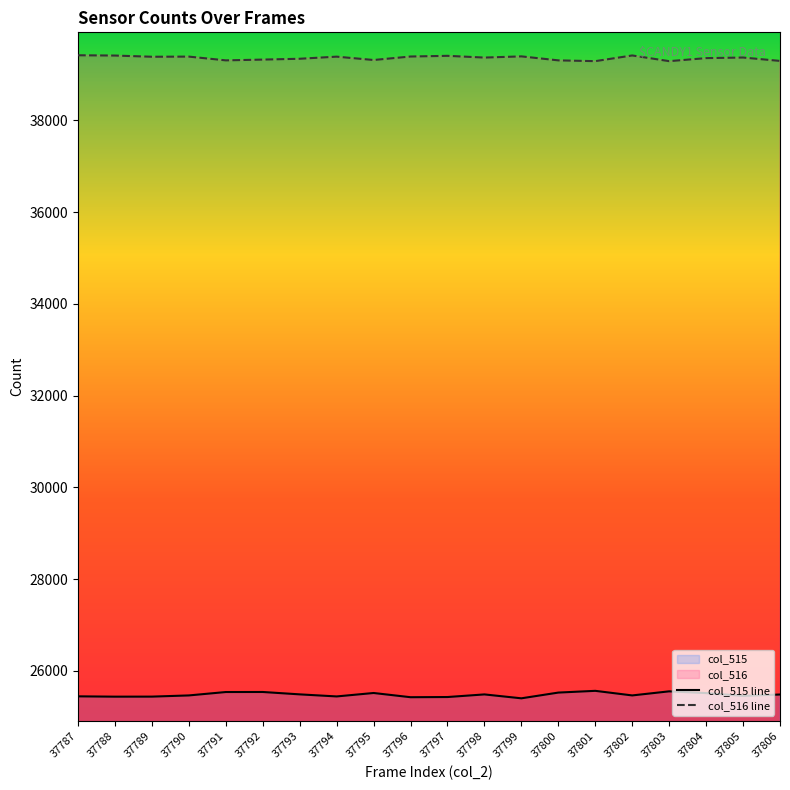

Rank the series at 37795 from lowest to highest value.

col_515 line, col_516 line